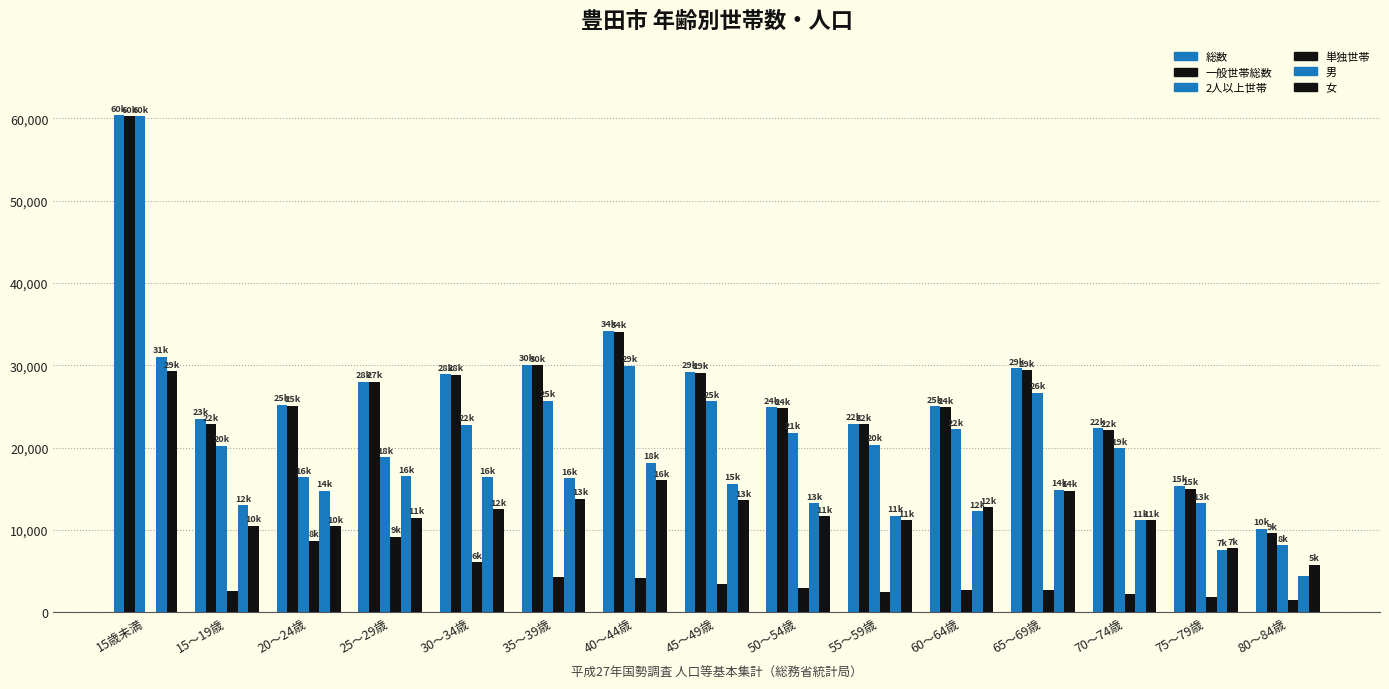

How many series are shown in this chart?

6